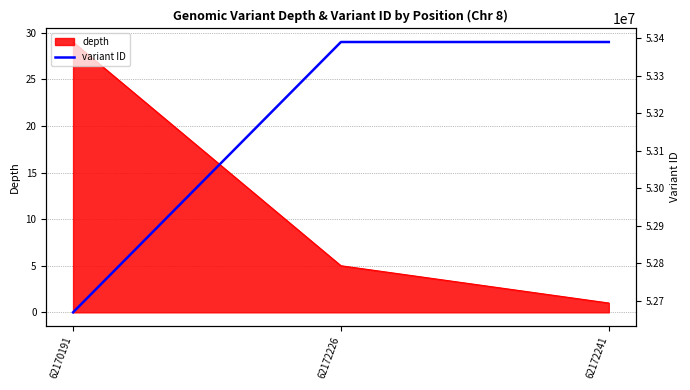

How many data points does each series have?

3